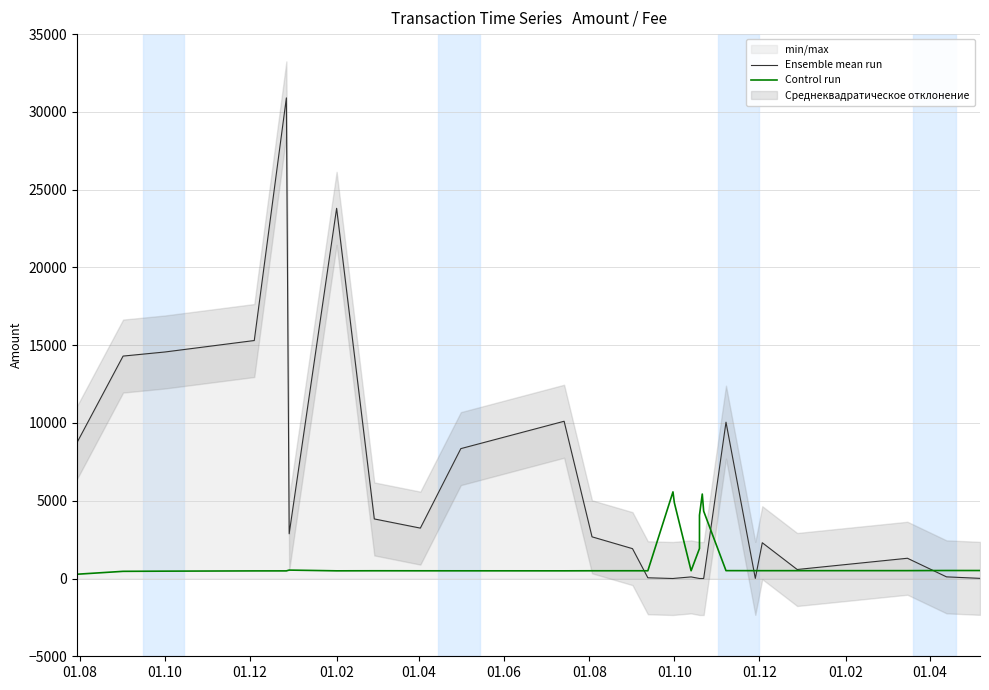

What is the label of the 2nd point from the left?

01.10